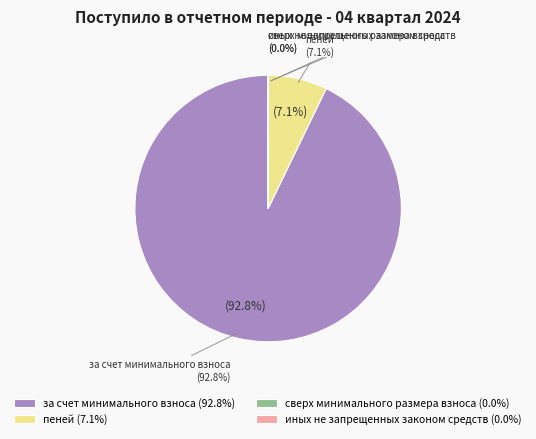

Which slice is the largest?

за счет минимального взноса